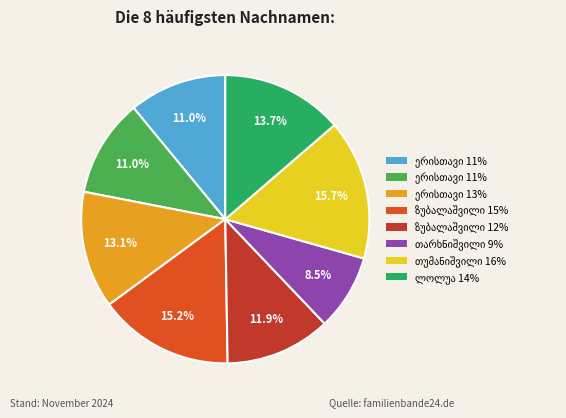

Does any single category account for the majority?

No